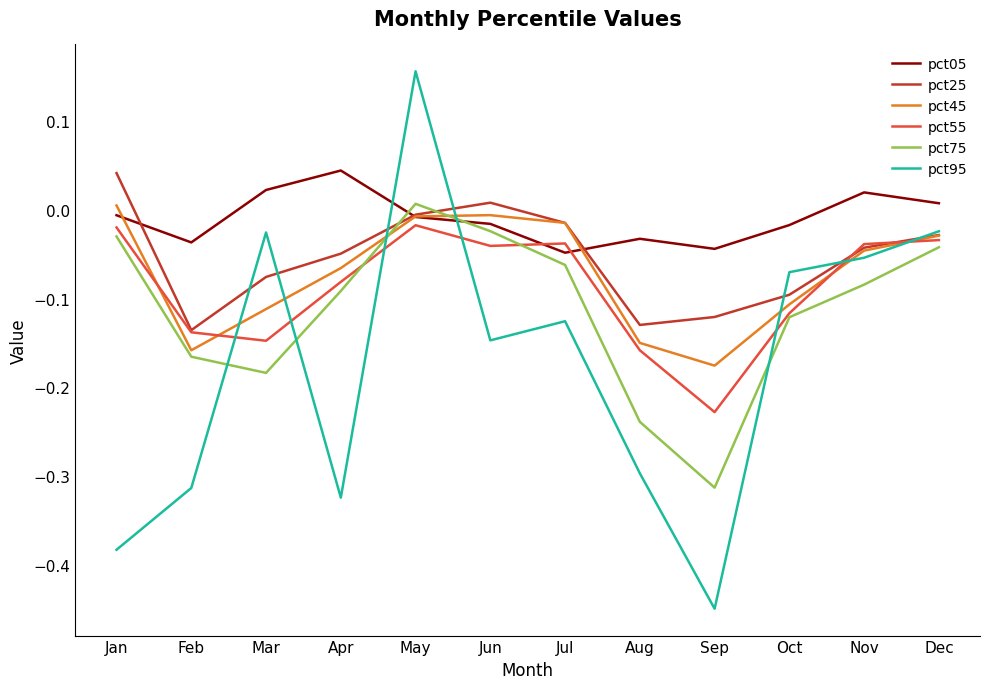

Which category has the lowest value across all series?

Sep